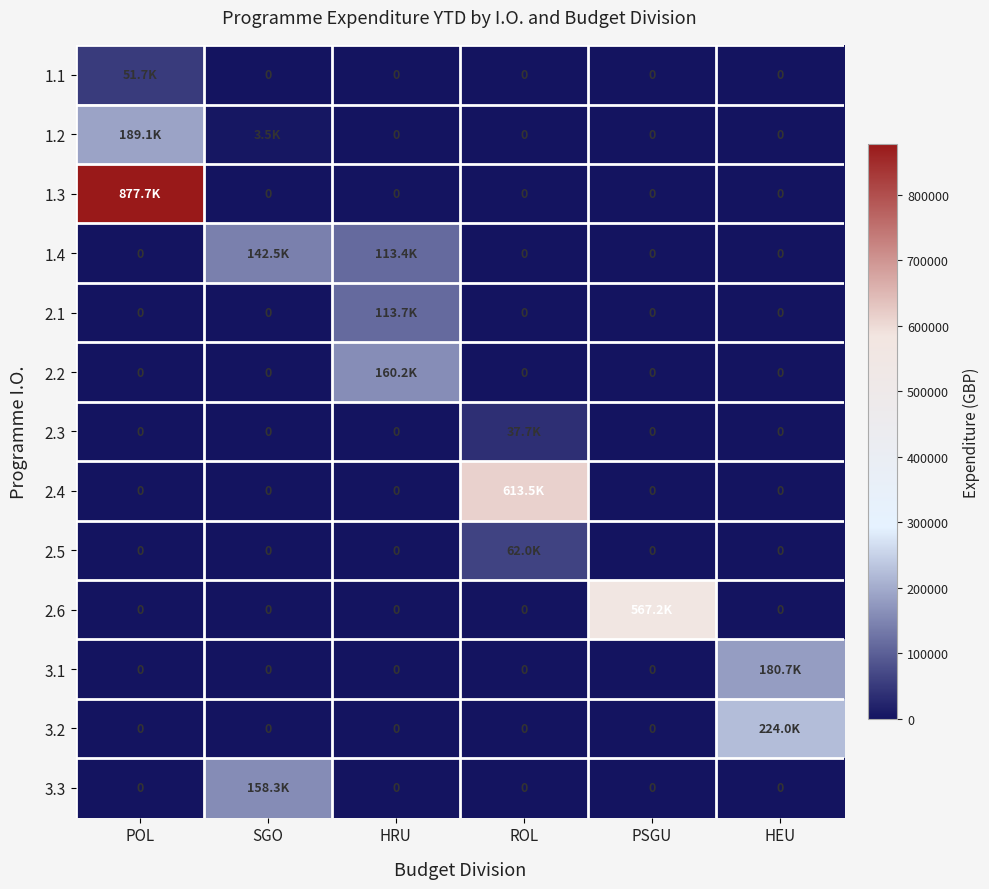

What is the total value across all series at HEU?

404723.9